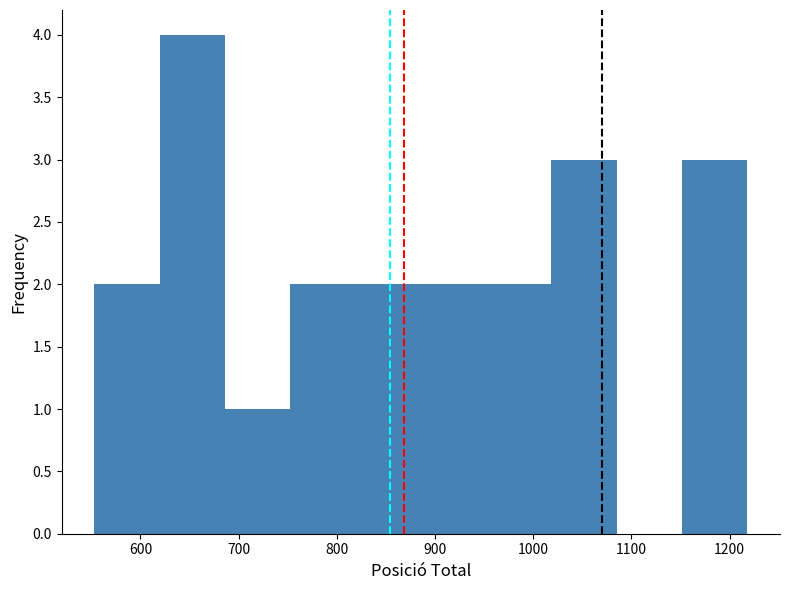

Reading left to right, transcribe this chart: for each bar, give the range it covers on the x-axis and its height. Neither the bar edges nor the heights are printed on the chart, so give them approximately, as read against the axes.

550 to 620: 2
620 to 690: 4
690 to 750: 1
750 to 820: 2
820 to 890: 2
890 to 950: 2
950 to 1020: 2
1020 to 1090: 3
1090 to 1150: 0
1150 to 1220: 3